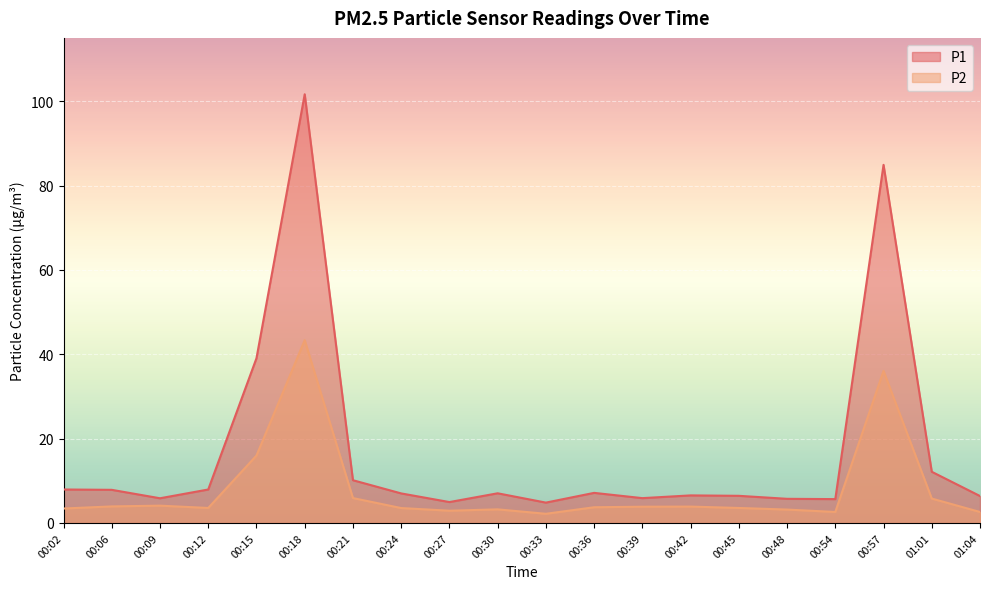

Between 00:54 and 00:09, which is larger?

00:09